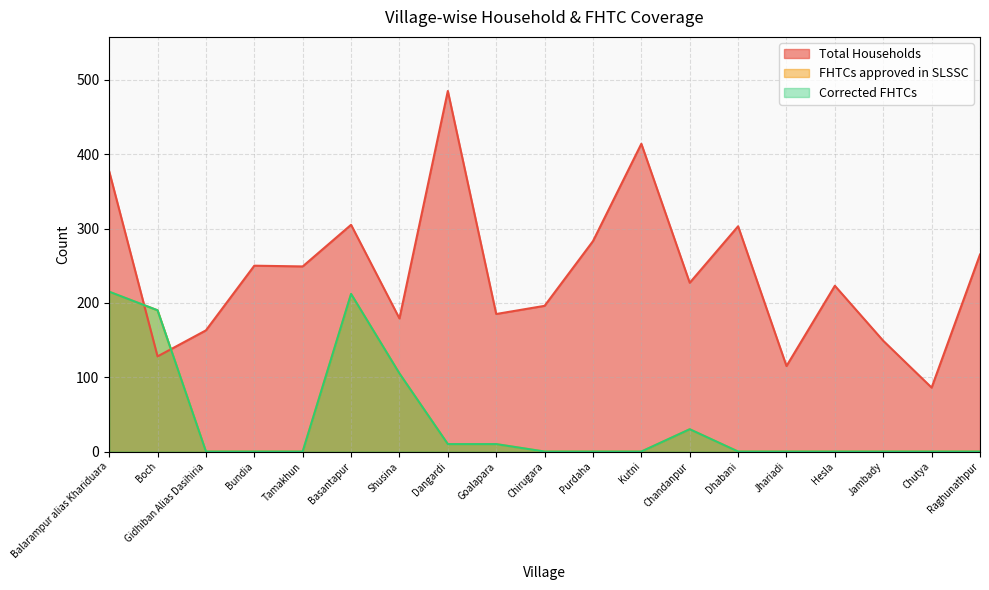

Is the value of FHTCs approved in SLSSC at Balarampur alias Khariduara greater than the value of Corrected FHTCs at Boch?

Yes